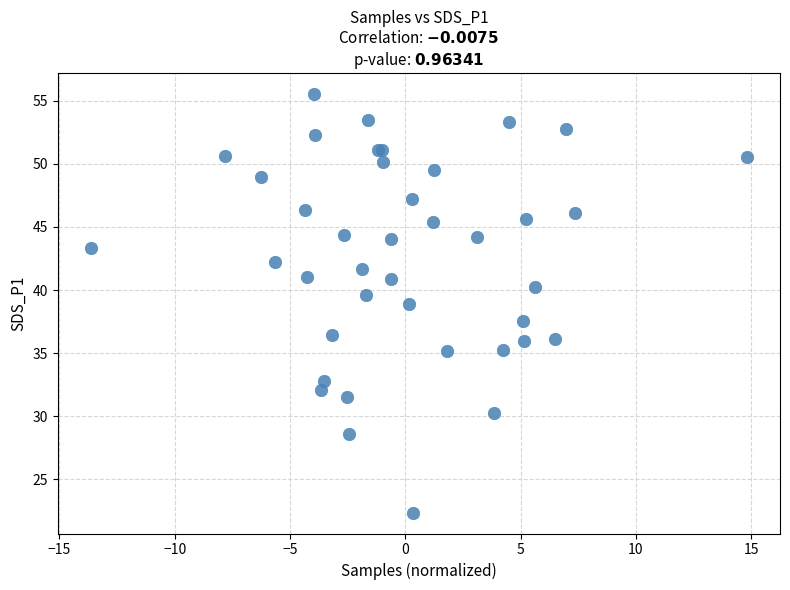

What Y value in the scatter plot is closest to 38?

37.5